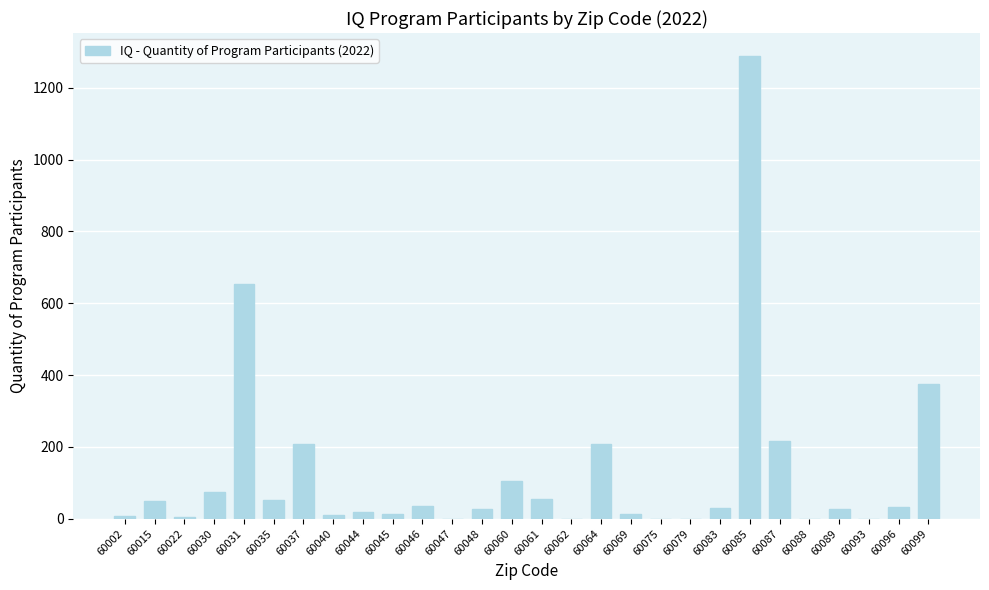

Approximately how many times larger is the value at 60030 compared to 60083?

2.4